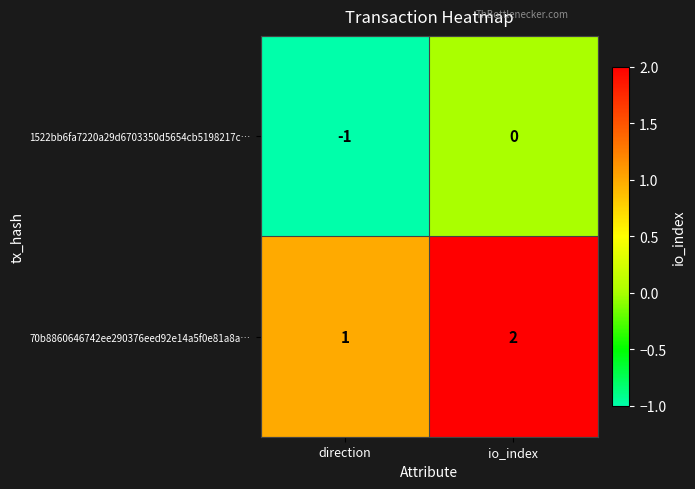

Where is 70b8860646742ee290376eed92e14a5f0e81a8a… nearest to the value 1?

direction